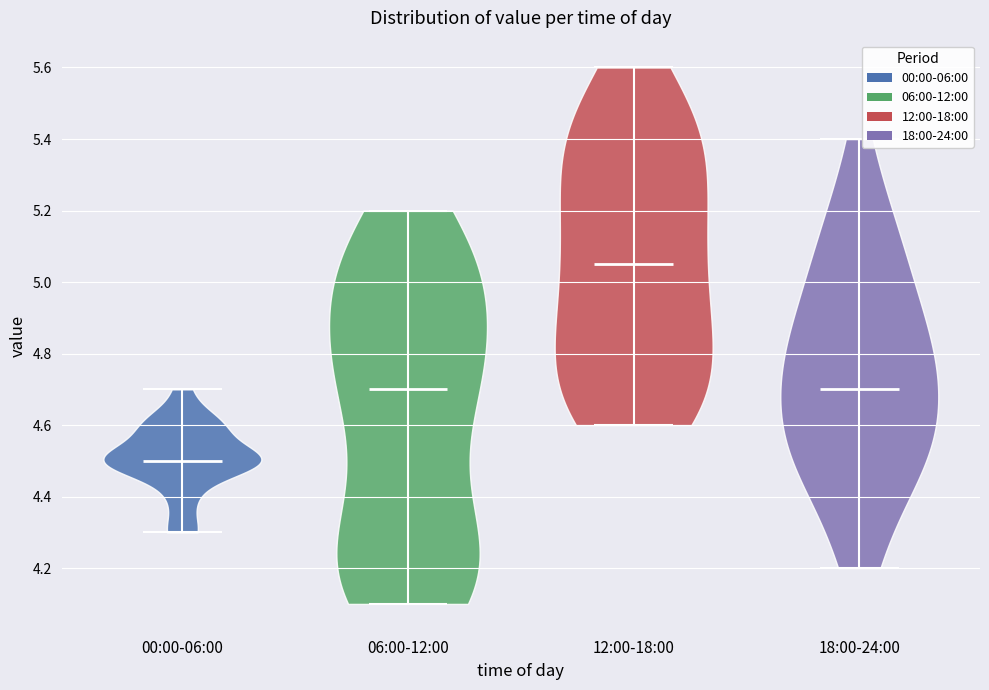

Where does the median line of the violin for 06:00-12:00 sit on the y-axis? The values are not printed on the chart, so give them approximately, as read against the axis.

4.70